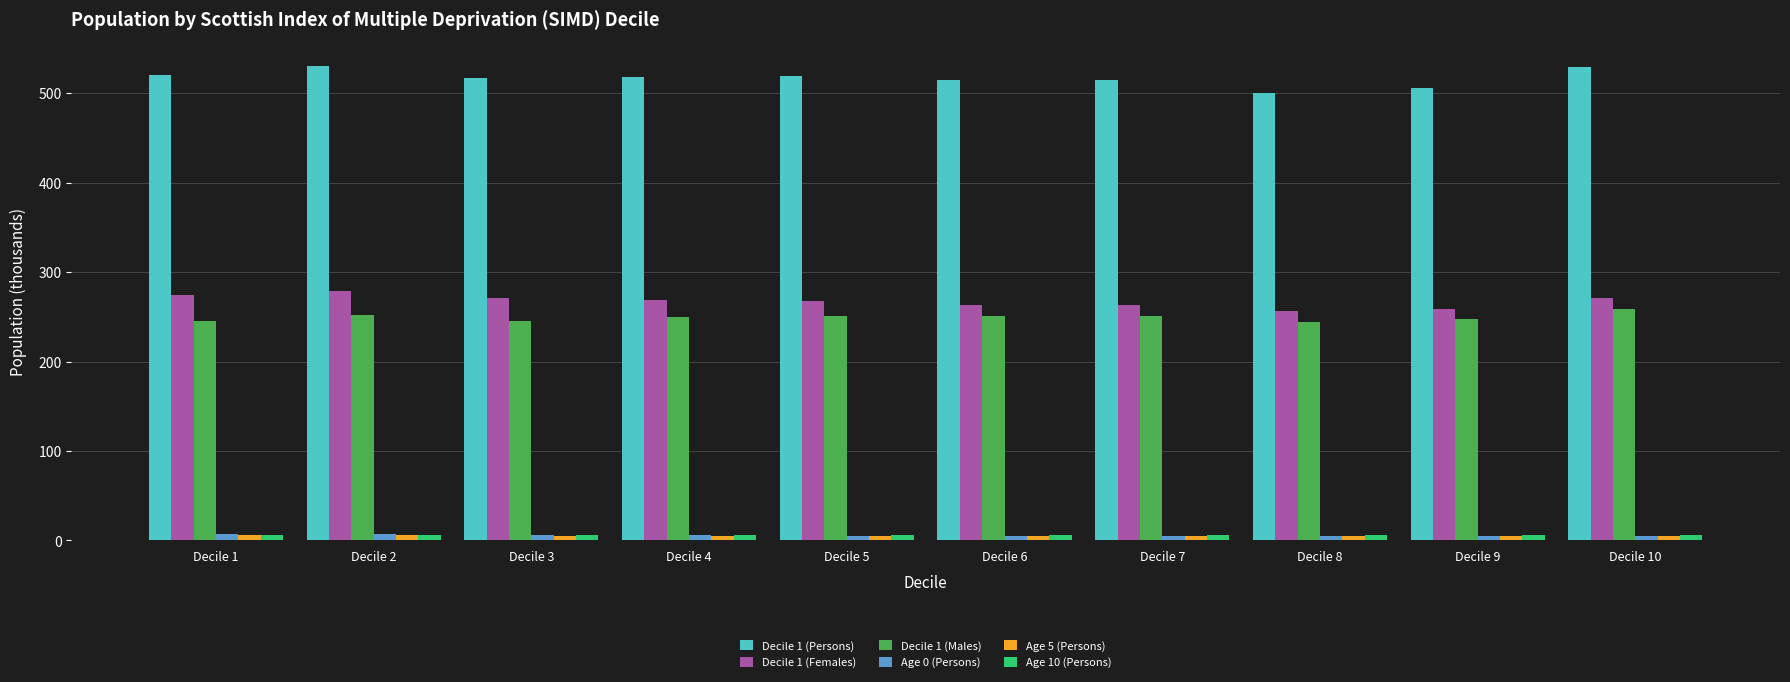

True or false: Decile 1 (Males) has a value of 251.8 at Decile 2.

True